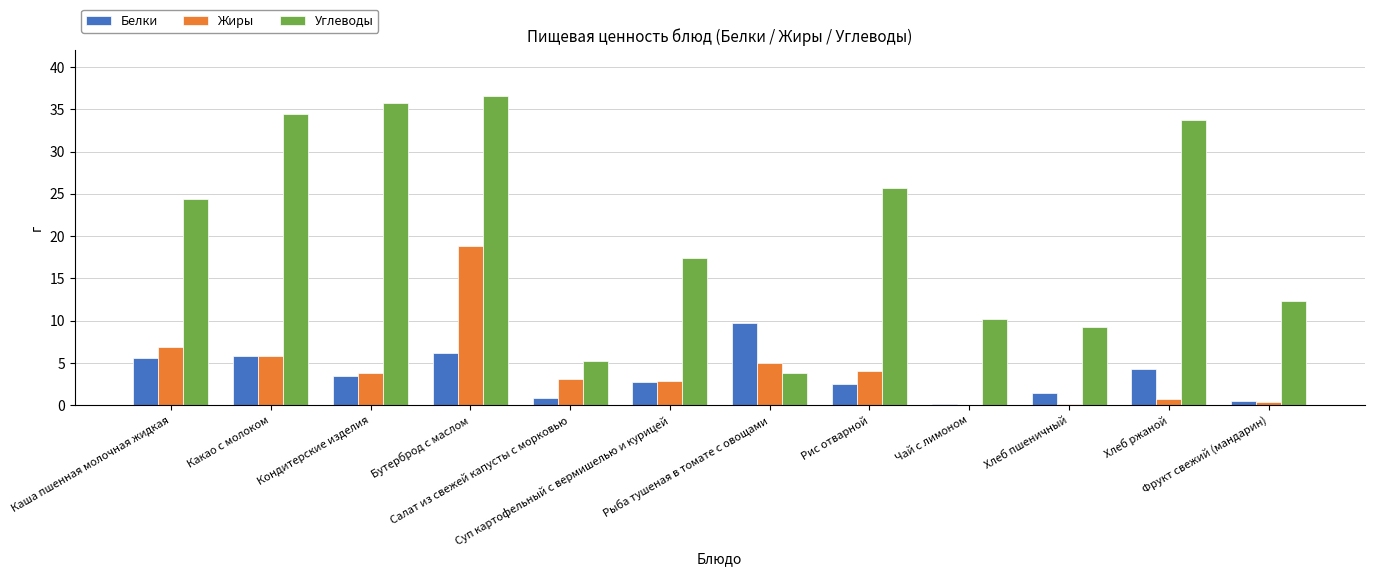

True or false: Углеводы has a value of 21.1 at Фрукт свежий (мандарин).

False